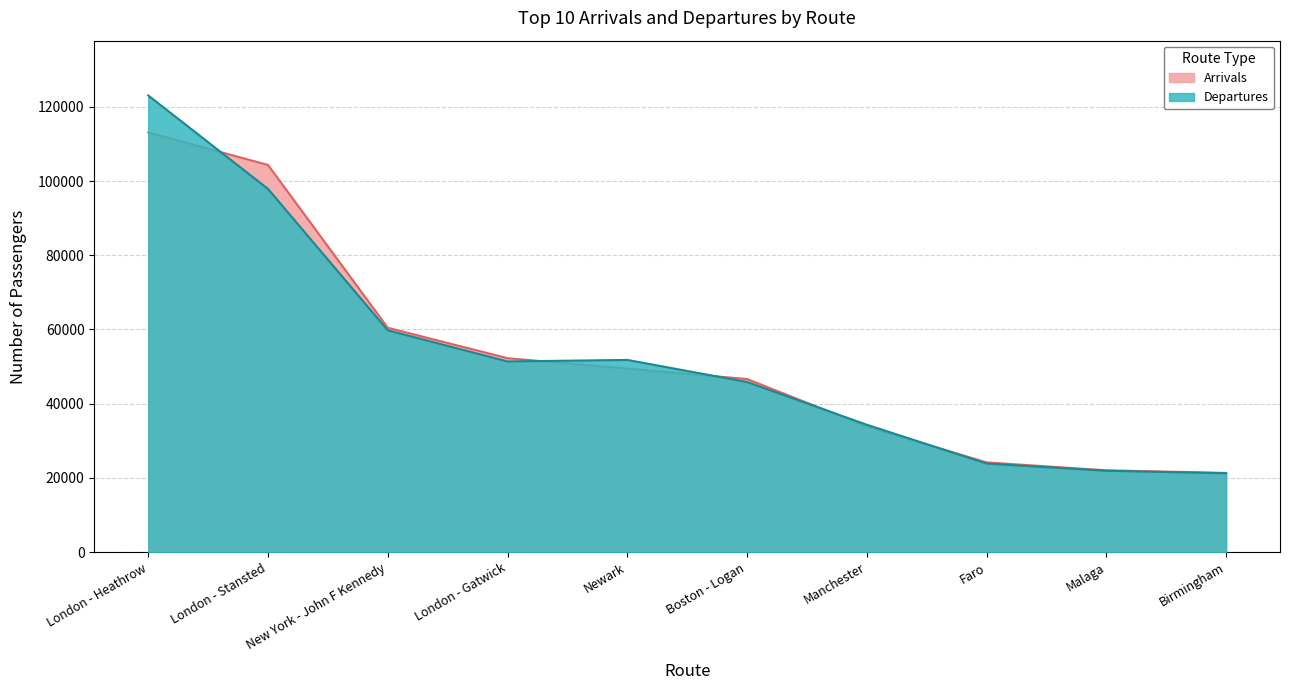

How many lines are shown in the chart?

2